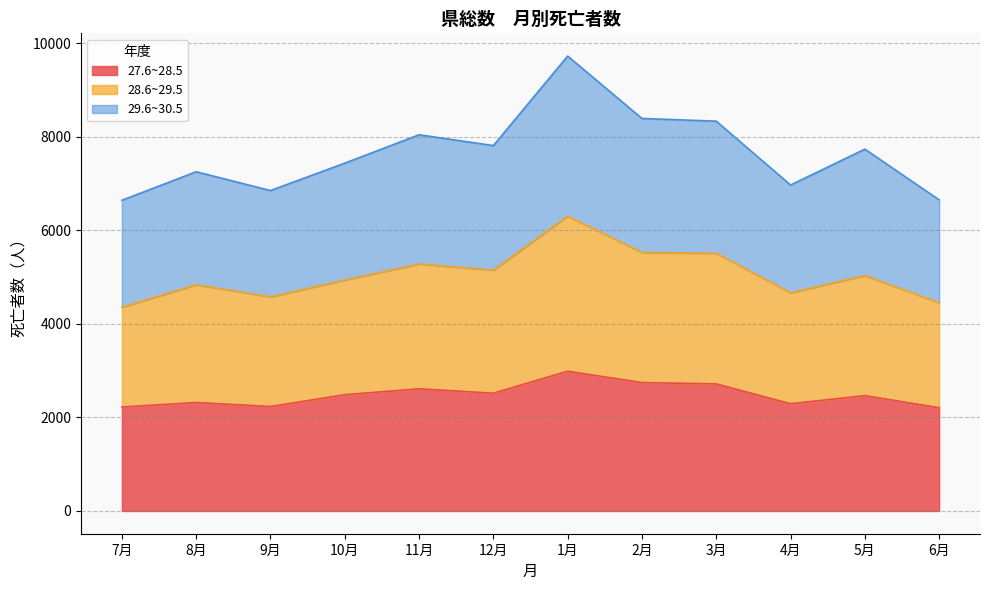

Which series has the widest spread of values?

29.6~30.5